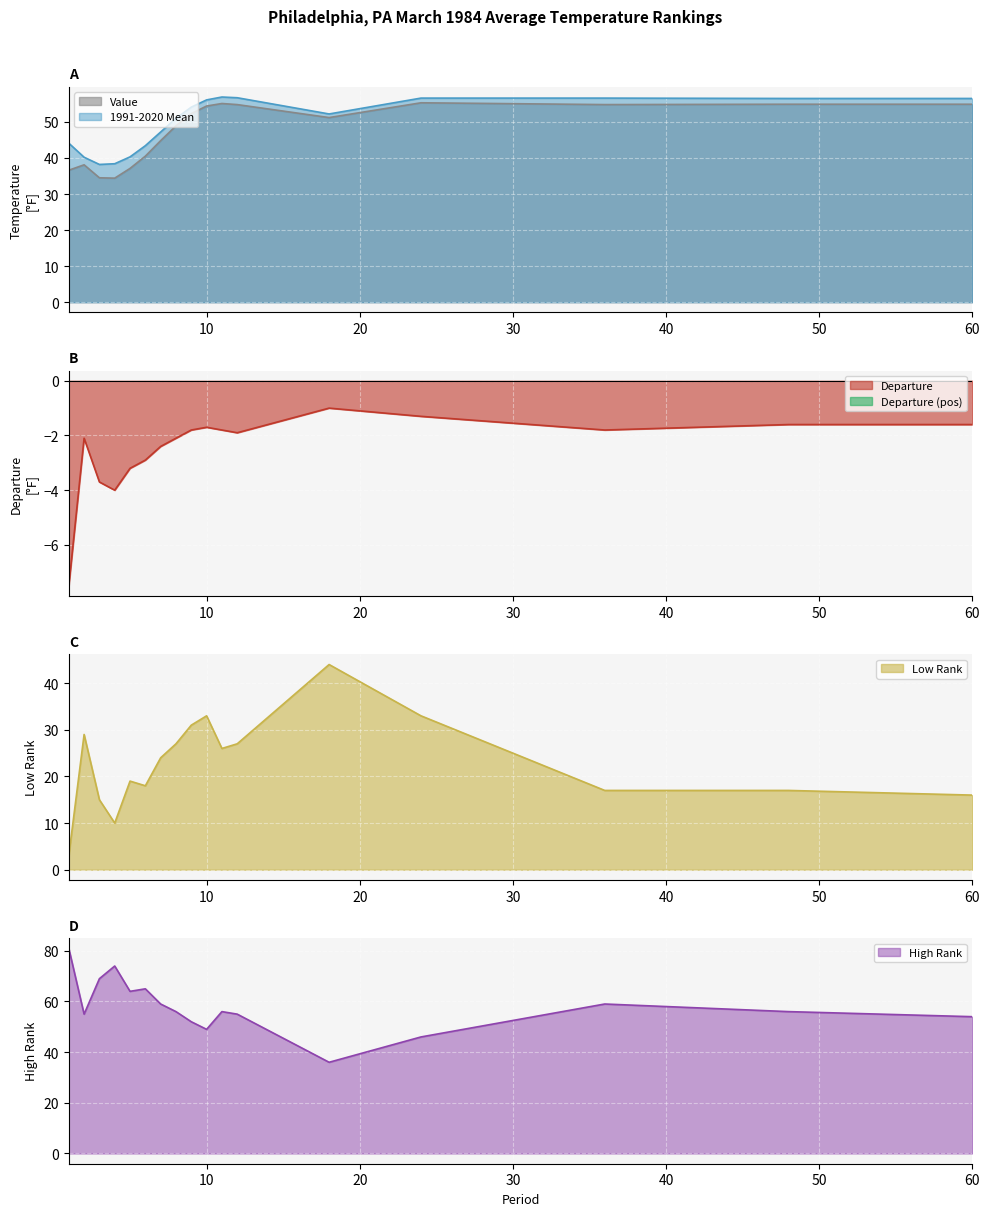

Which series has the largest range (max minus min)?

High Rank